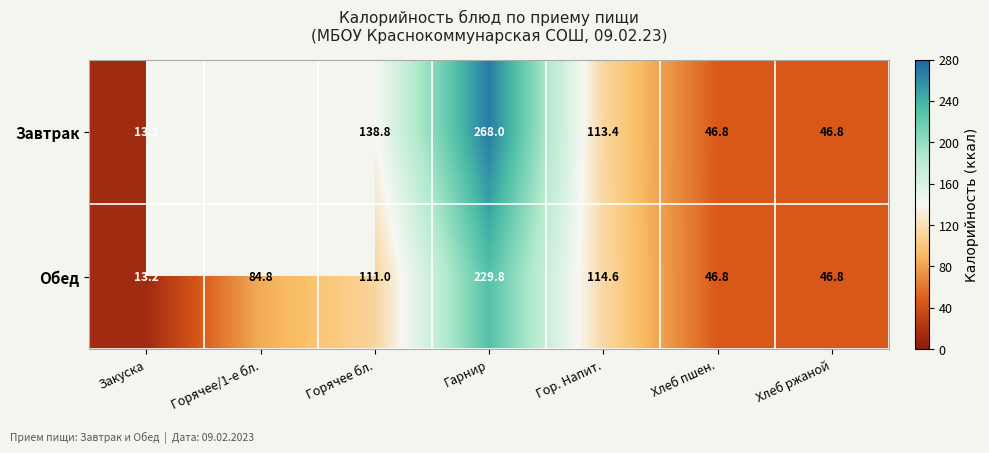

What is the difference between the maximum and minimum values in the Обед series?

216.6